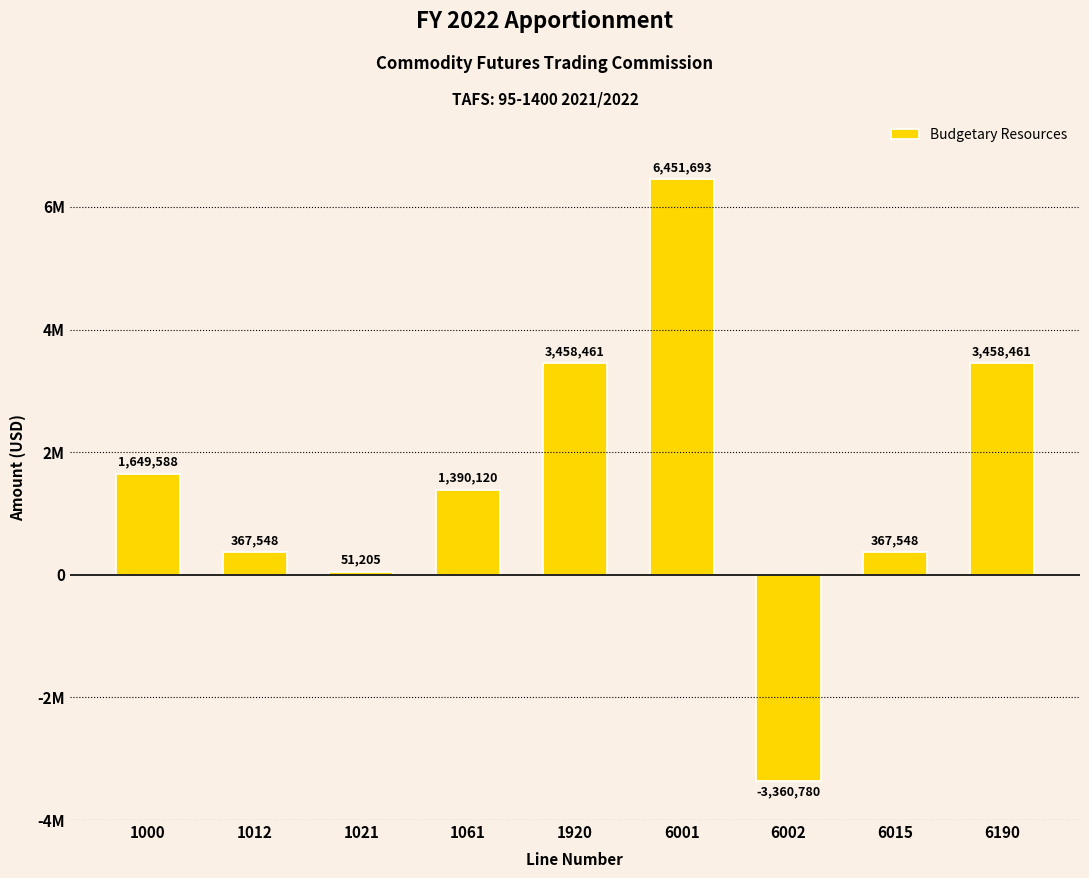

Between 6015 and 1061, which is larger?

1061